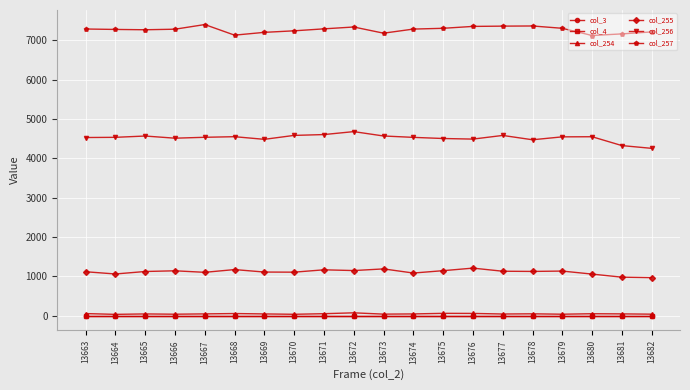

List the labels in order of col_255 value, largest first.

13676, 13673, 13668, 13671, 13672, 13675, 13666, 13679, 13677, 13678, 13665, 13663, 13669, 13670, 13667, 13674, 13664, 13680, 13681, 13682